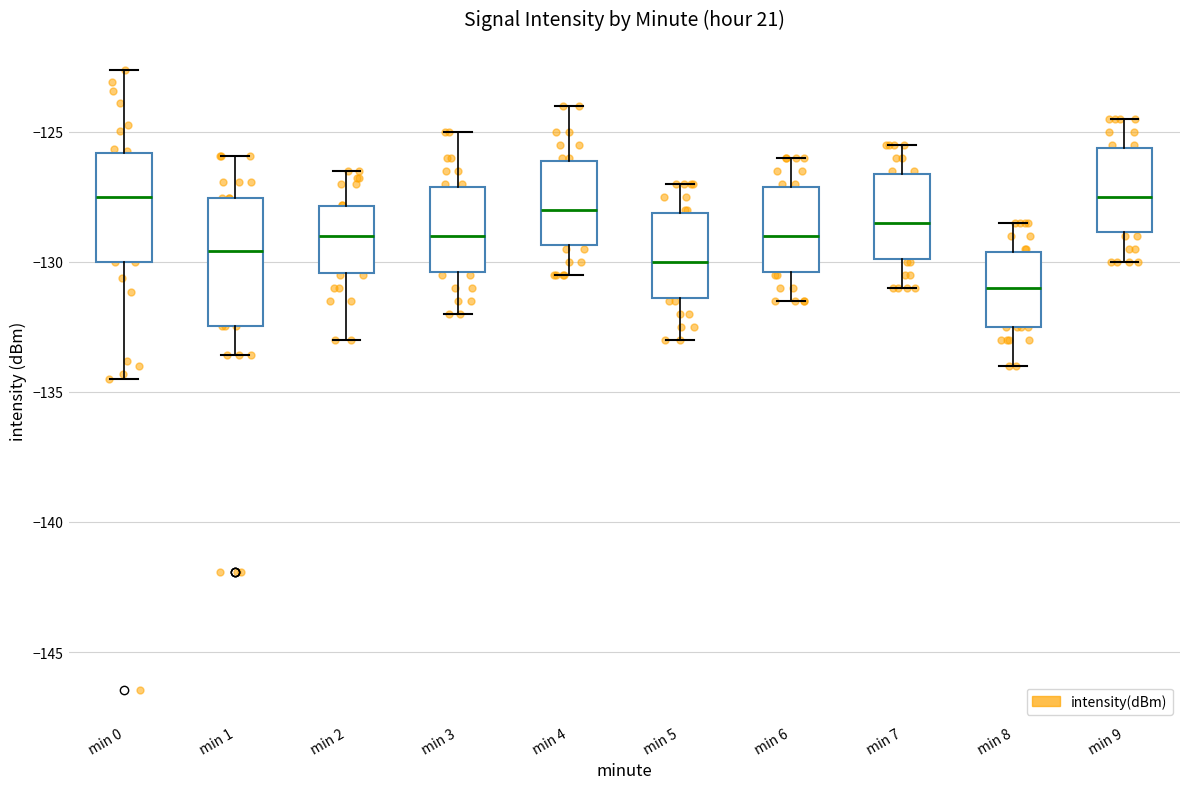

Reading left to right, read every box against the y-axis: the position of its median line, the range the box covers, and the ends of its whiskers. The values are not printed on the chart, so give them approximately, as read against the axis.

min 0: median -127.5, box -130.0 to -126.0, whiskers -134.5 to -122.5
min 1: median -129.5, box -132.5 to -127.5, whiskers -133.5 to -126.0
min 2: median -129.0, box -130.5 to -128.0, whiskers -133.0 to -126.5
min 3: median -129.0, box -130.5 to -127.0, whiskers -132.0 to -125.0
min 4: median -128.0, box -129.5 to -126.0, whiskers -130.5 to -124.0
min 5: median -130.0, box -131.5 to -128.0, whiskers -133.0 to -127.0
min 6: median -129.0, box -130.5 to -127.0, whiskers -131.5 to -126.0
min 7: median -128.5, box -130.0 to -126.5, whiskers -131.0 to -125.5
min 8: median -131.0, box -132.5 to -129.5, whiskers -134.0 to -128.5
min 9: median -127.5, box -129.0 to -125.5, whiskers -130.0 to -124.5